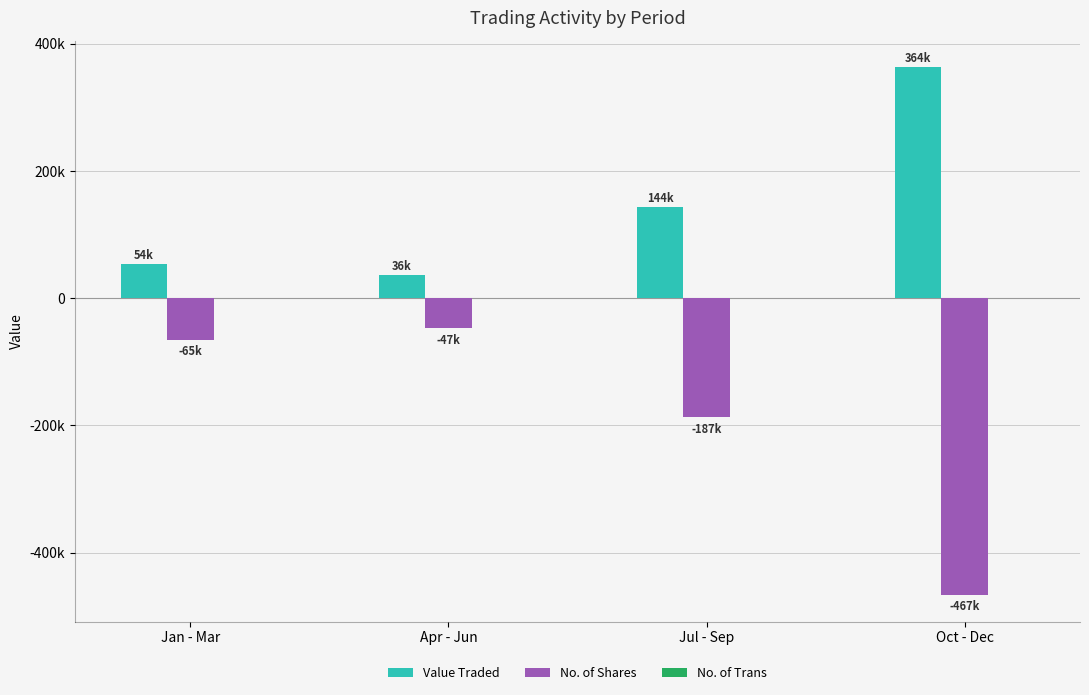

Does the chart contain stacked bars?

No